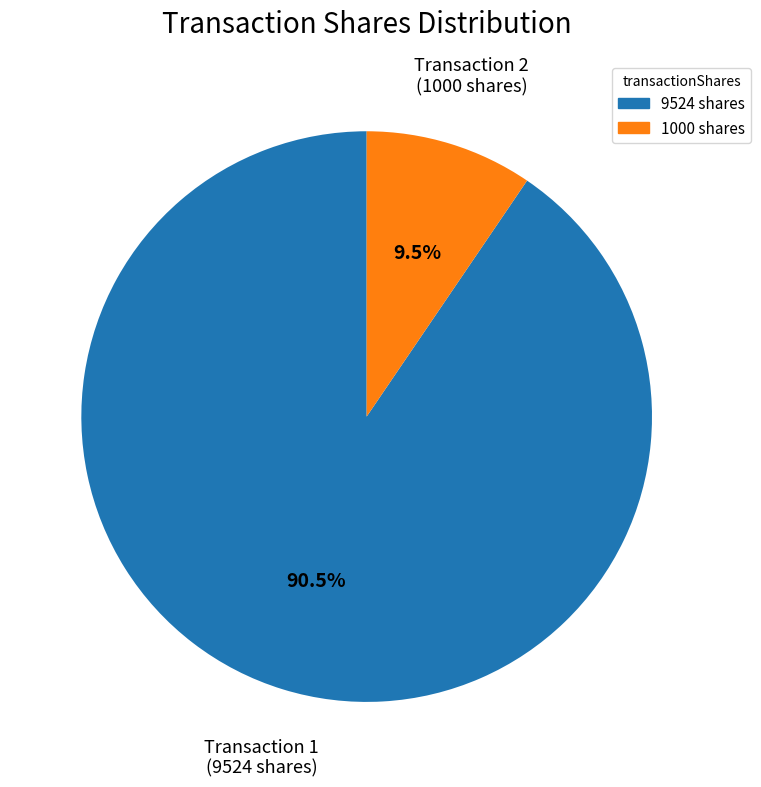

True or false: 9524 accounts for 79% of the total.

False